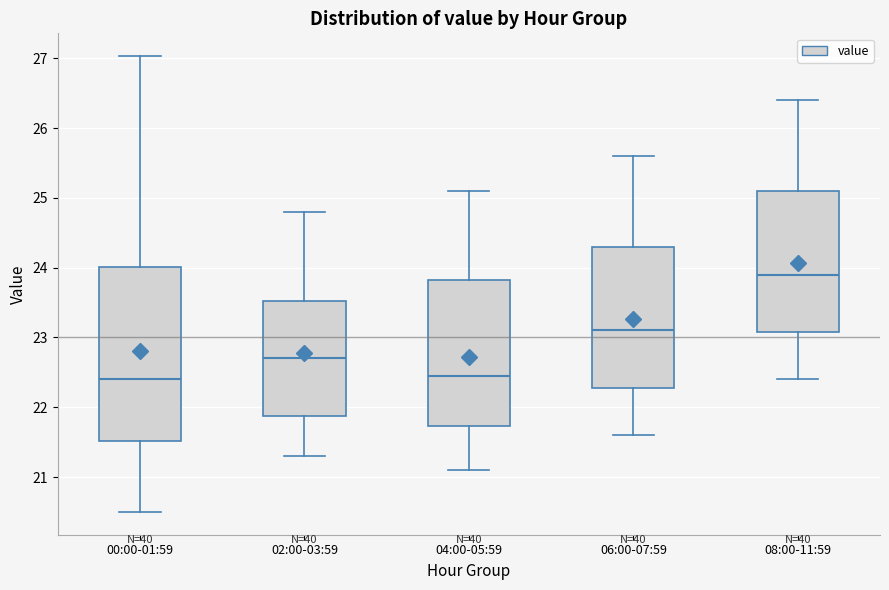

Reading left to right, transcribe this box plot: for each box, give where its median line is, the range the box spans, and where its two whiskers end, as read against the y-axis. The values are not printed on the chart, so give them approximately, as read against the axis.

00:00-01:59: median 22.4, box 21.5 to 24.0, whiskers 20.5 to 27.0
02:00-03:59: median 22.7, box 21.9 to 23.5, whiskers 21.3 to 24.8
04:00-05:59: median 22.5, box 21.7 to 23.8, whiskers 21.1 to 25.1
06:00-07:59: median 23.1, box 22.3 to 24.3, whiskers 21.6 to 25.6
08:00-11:59: median 23.9, box 23.1 to 25.1, whiskers 22.4 to 26.4